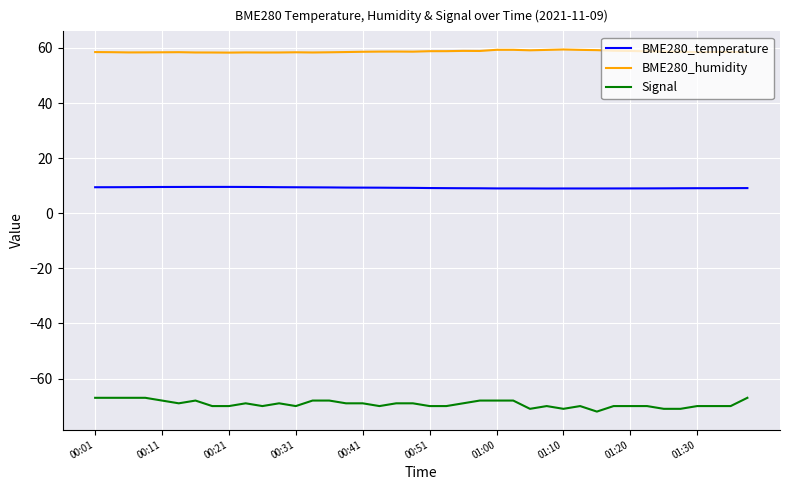

List the series in order of their peak value, highest first.

BME280_humidity, BME280_temperature, Signal